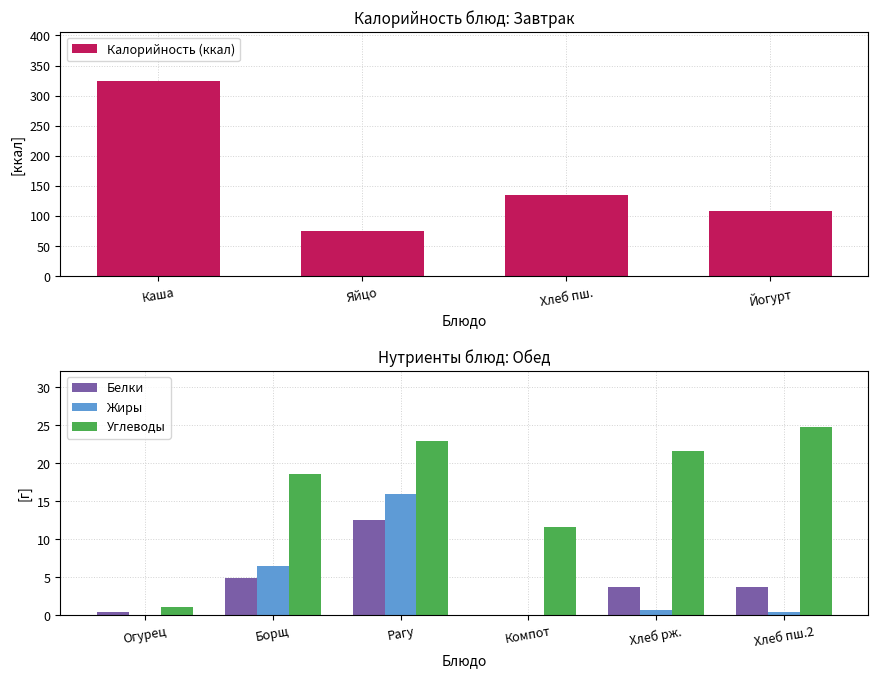

What is the minimum value shown in the chart?

0.1